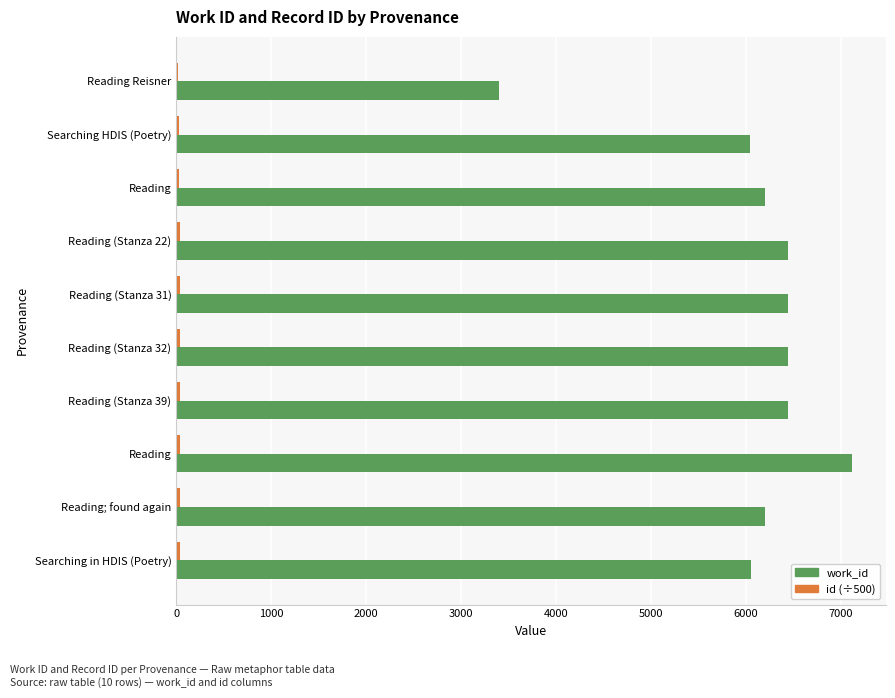

What is the difference between the maximum and second lowest values in the id (÷500) series?

6.7